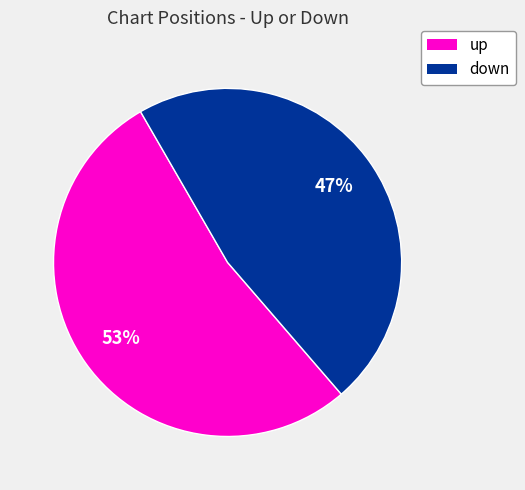

How many segments does this pie chart have?

2